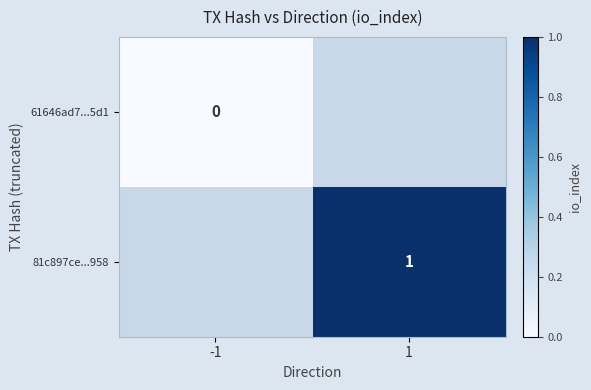

Is the value of 81c897ce...958 at 1 greater than the value of 61646ad7...5d1 at -1?

Yes